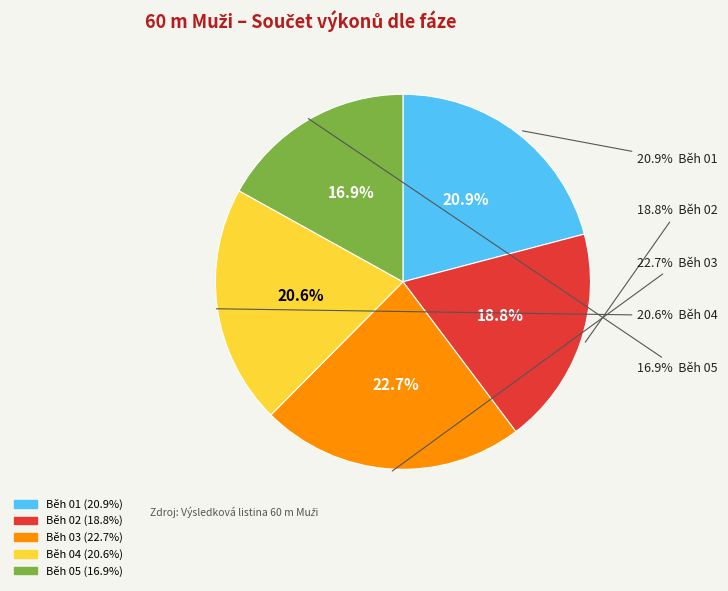

The Běh 01 - Koška slice represents 1% of the pie. True or false?

False